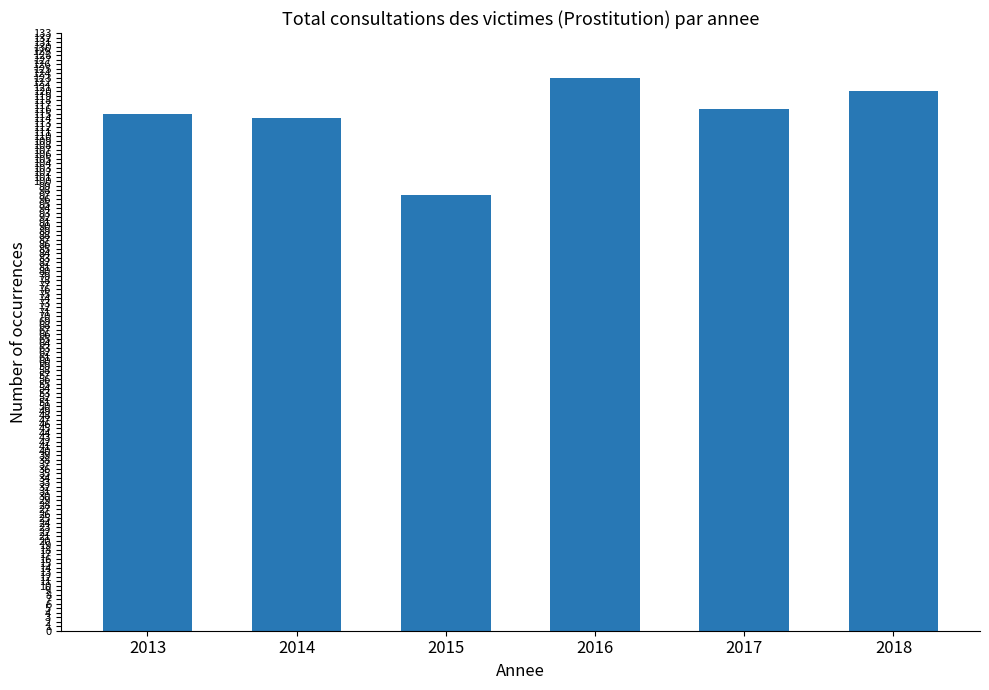

What is the ratio of the value at 2015 to the value at 2013?

0.8